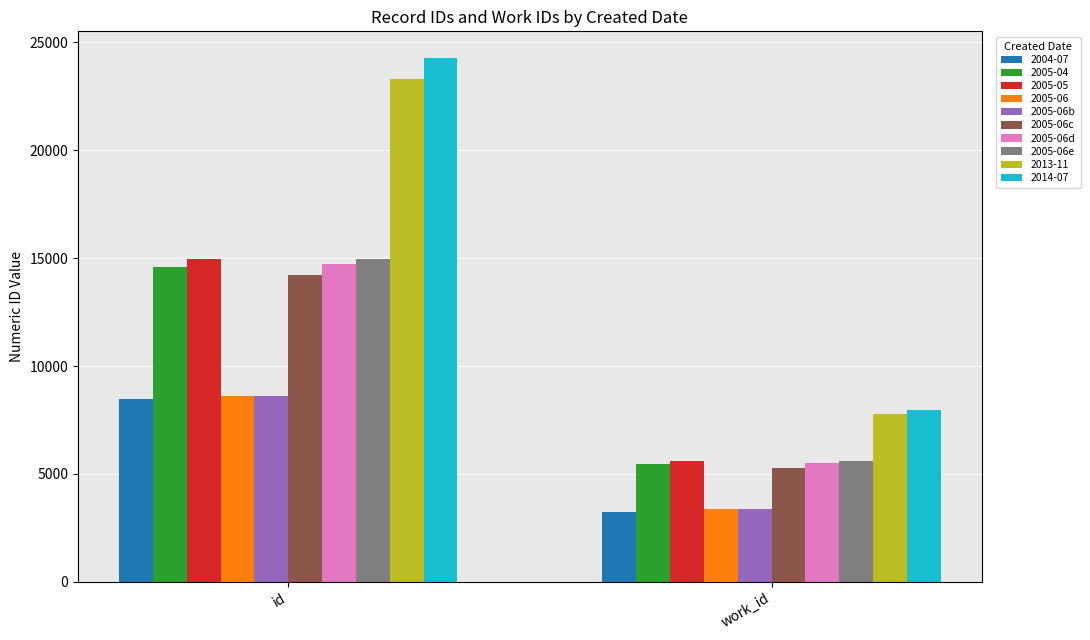

Reading right to left, what are all the values shown in this chart?

2004-07: 3228	8477
2005-04: 5454	14577
2005-05: 5598	14975
2005-06: 3358	8631
2005-06b: 3360	8634
2005-06c: 5293	14214
2005-06d: 5500	14718
2005-06e: 5598	14961
2013-11: 7779	23308
2014-07: 7984	24301